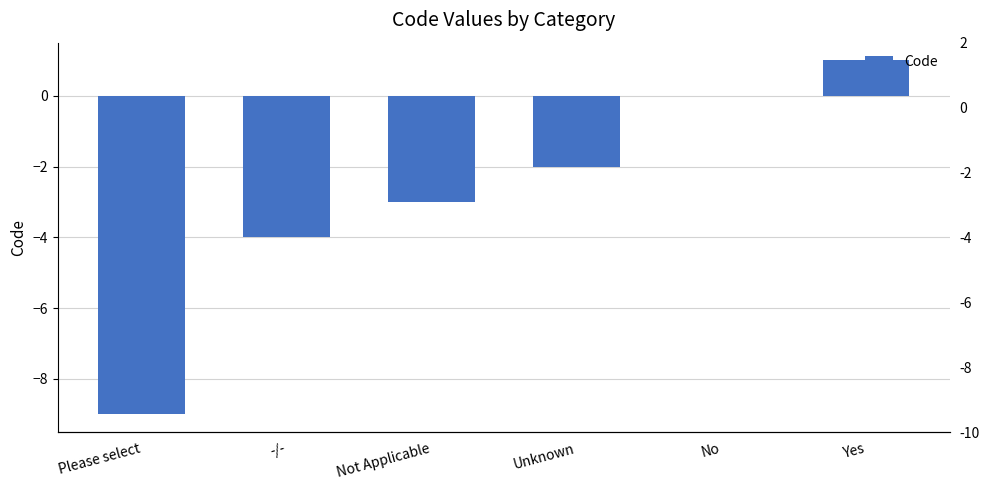

Are the bars horizontal?

No